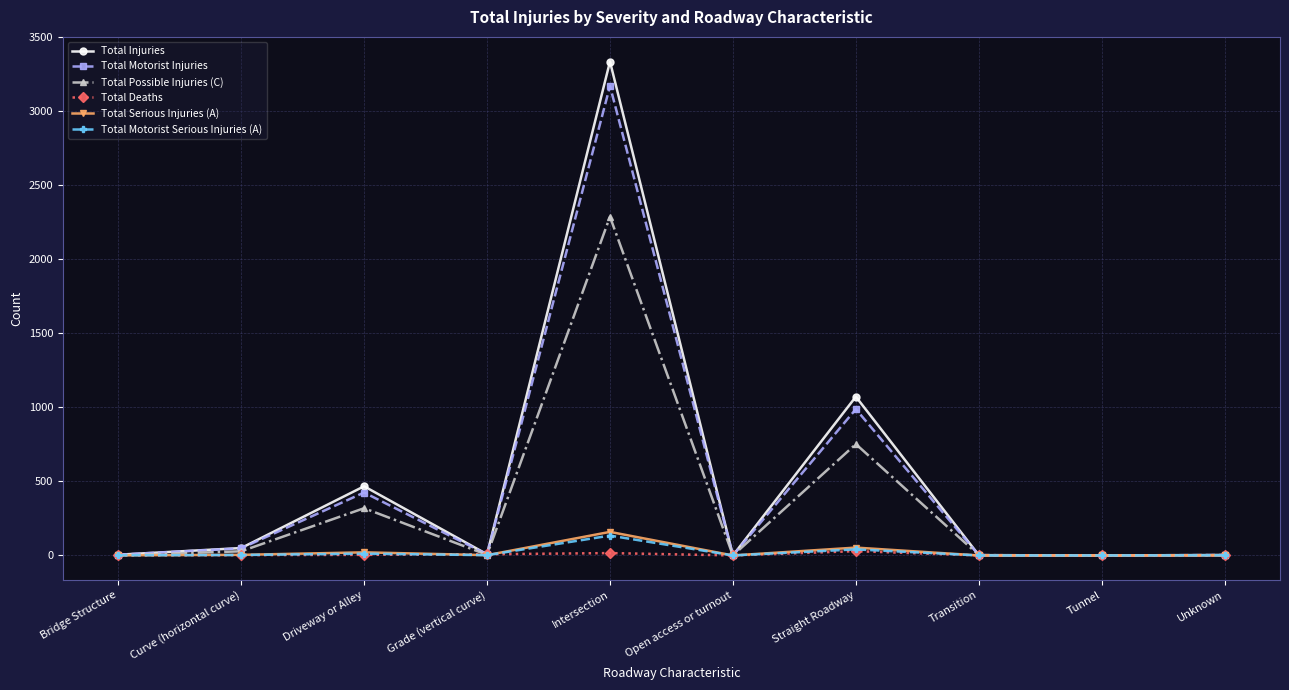

What is the label of the 5th point from the left?

Intersection